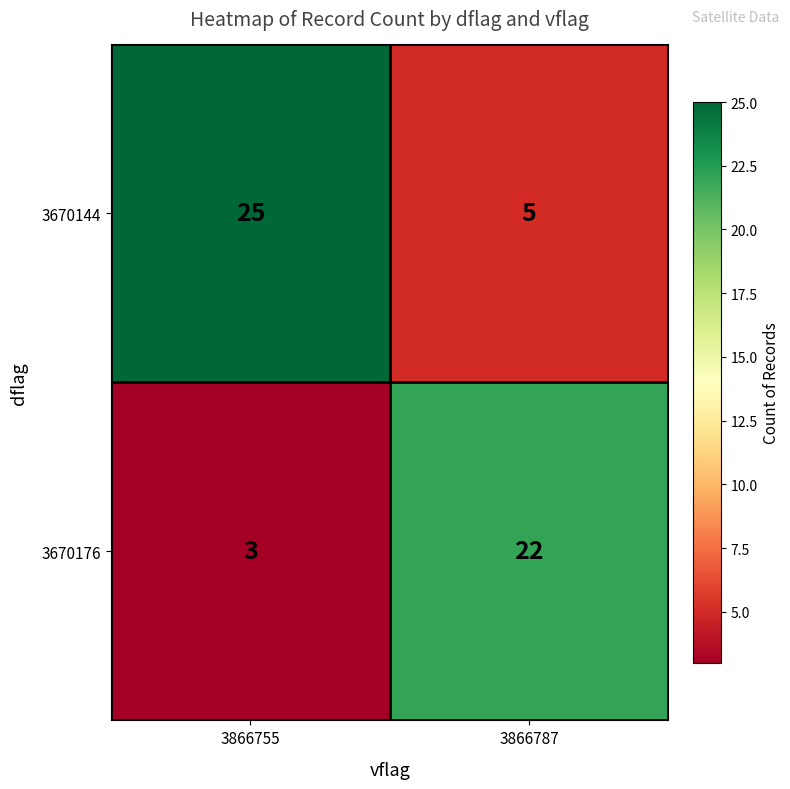

What is the average value of the 3670144 series?

15